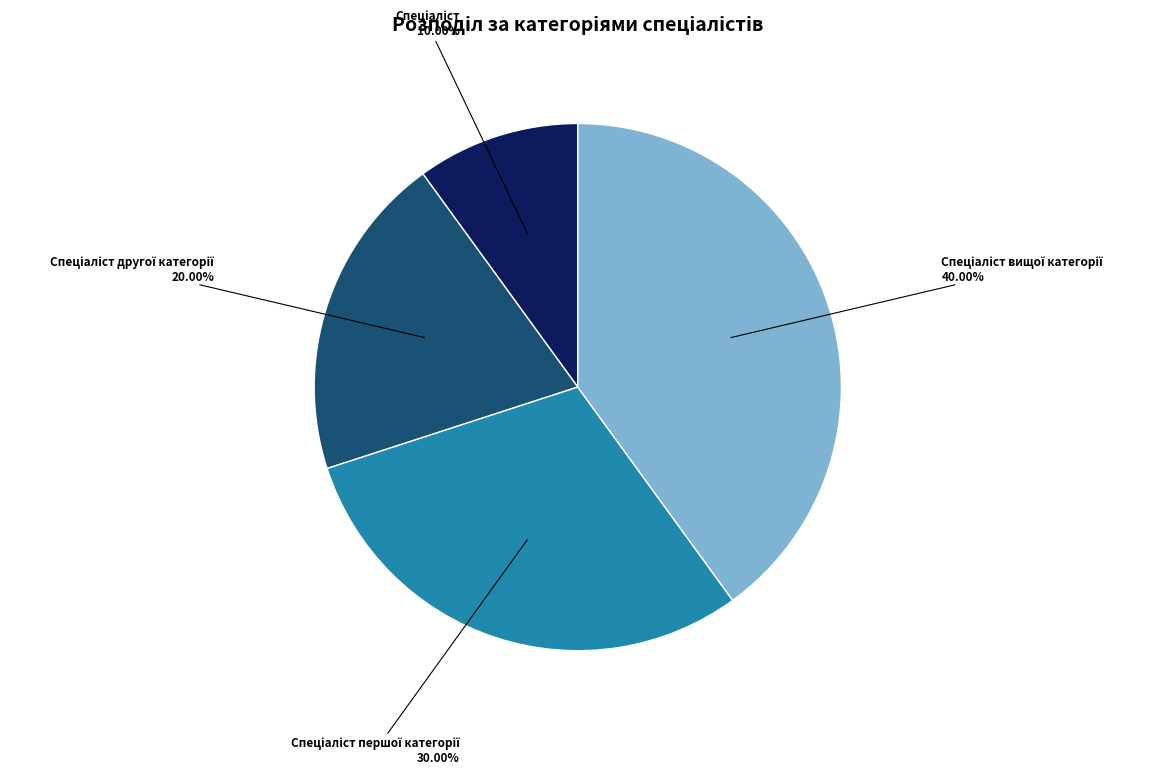

How many slices are in this pie chart?

4